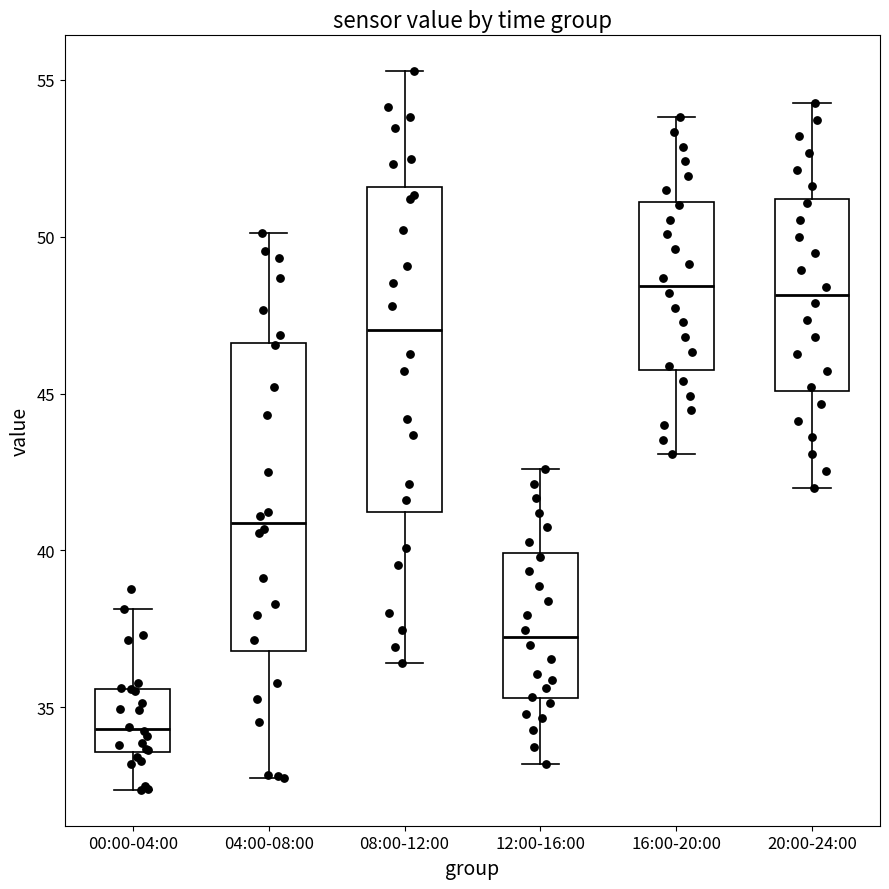

Reading left to right, transcribe this box plot: for each box, give where its median line is, the range the box spans, and where its two whiskers end, as read against the y-axis. The values are not printed on the chart, so give them approximately, as read against the axis.

00:00-04:00: median 34.5, box 33.5 to 35.5, whiskers 32.5 to 38.0
04:00-08:00: median 41.0, box 37.0 to 46.5, whiskers 32.5 to 50.0
08:00-12:00: median 47.0, box 41.0 to 51.5, whiskers 36.5 to 55.5
12:00-16:00: median 37.0, box 35.5 to 40.0, whiskers 33.0 to 42.5
16:00-20:00: median 48.5, box 46.0 to 51.0, whiskers 43.0 to 54.0
20:00-24:00: median 48.0, box 45.0 to 51.0, whiskers 42.0 to 54.5